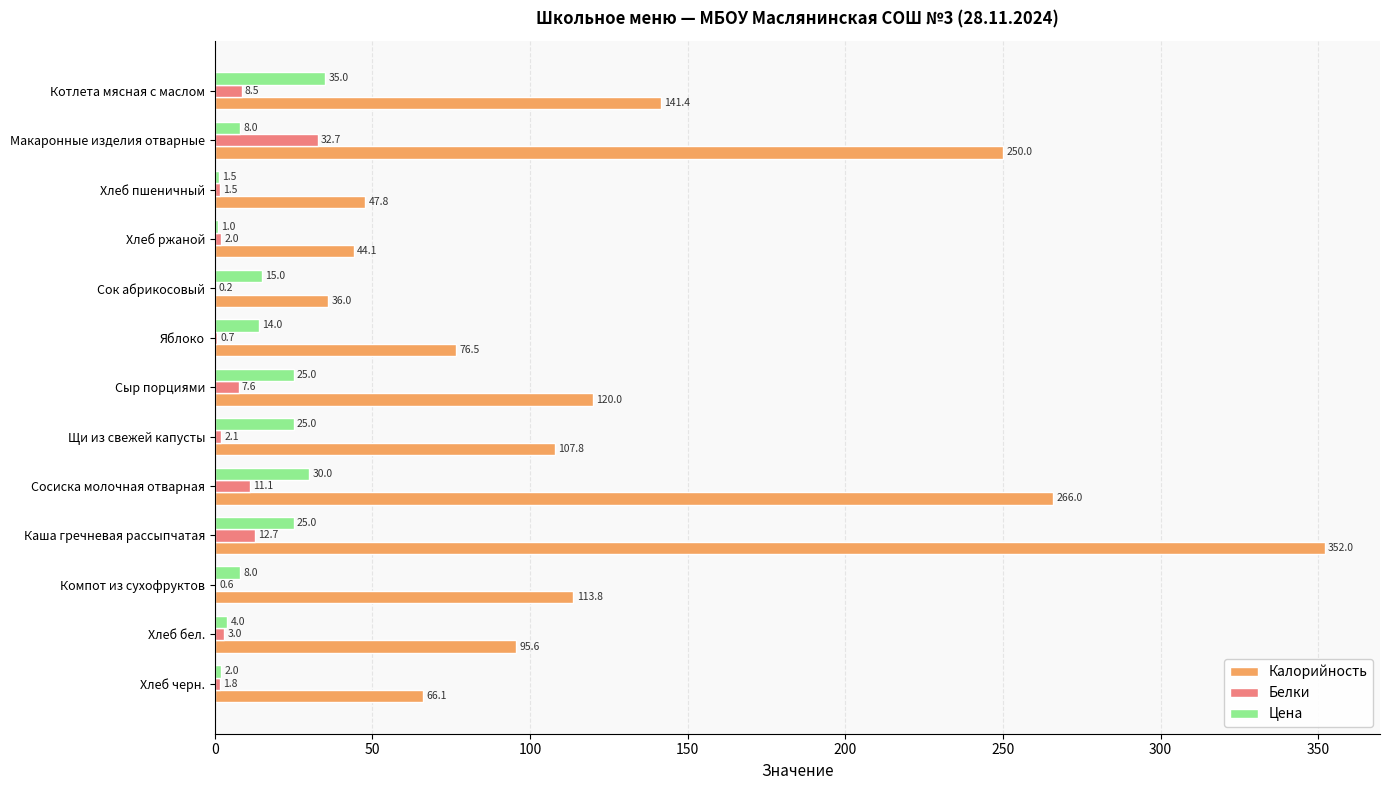

At which label does Цена reach its peak?

Котлета мясная с маслом